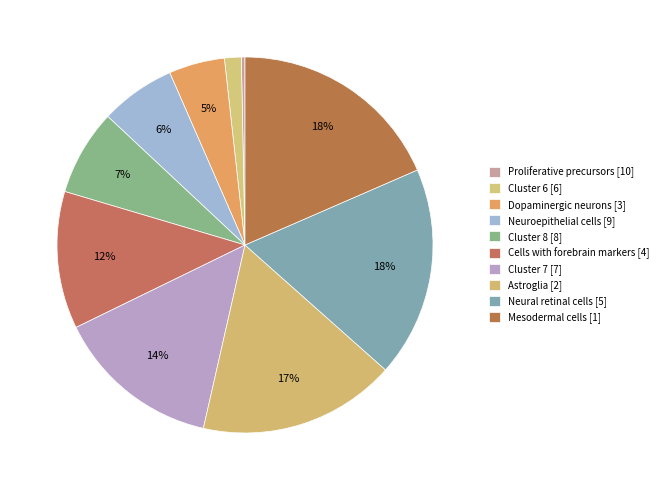

Is there any slice that represents more than half of the pie?

No